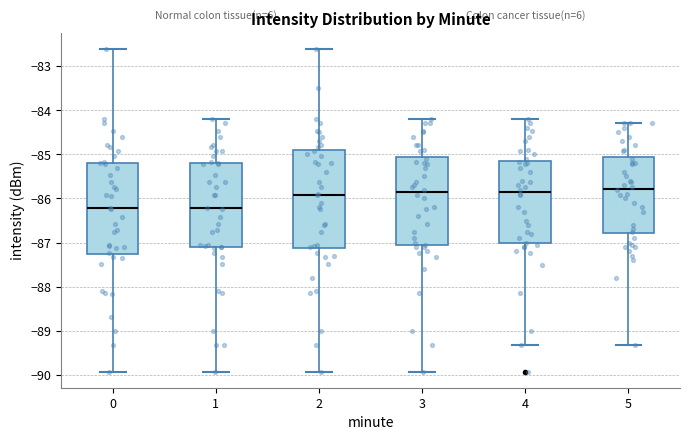

Reading left to right, transcribe this box plot: for each box, give where its median line is, the range the box spans, and where its two whiskers end, as read against the y-axis. The values are not printed on the chart, so give them approximately, as read against the axis.

0: median -86.2, box -87.3 to -85.2, whiskers -89.9 to -82.6
1: median -86.2, box -87.1 to -85.2, whiskers -89.9 to -84.2
2: median -85.9, box -87.1 to -84.9, whiskers -89.9 to -82.6
3: median -85.9, box -87.1 to -85.1, whiskers -89.9 to -84.2
4: median -85.8, box -87.0 to -85.2, whiskers -89.3 to -84.2
5: median -85.8, box -86.8 to -85.1, whiskers -89.3 to -84.3